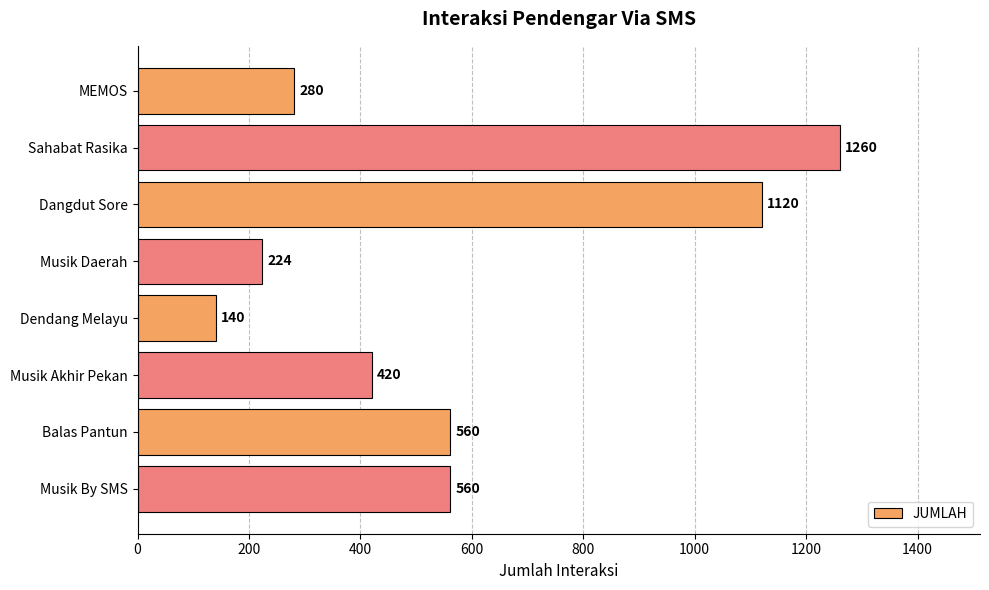

What is the ratio of the value at Musik By SMS to the value at Musik Akhir Pekan?

1.3